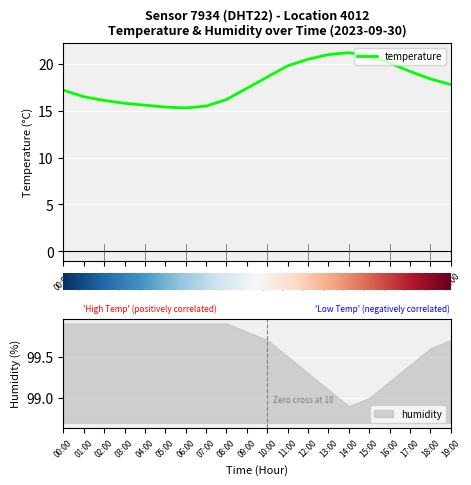

Which category has the highest value across all series?

14:00